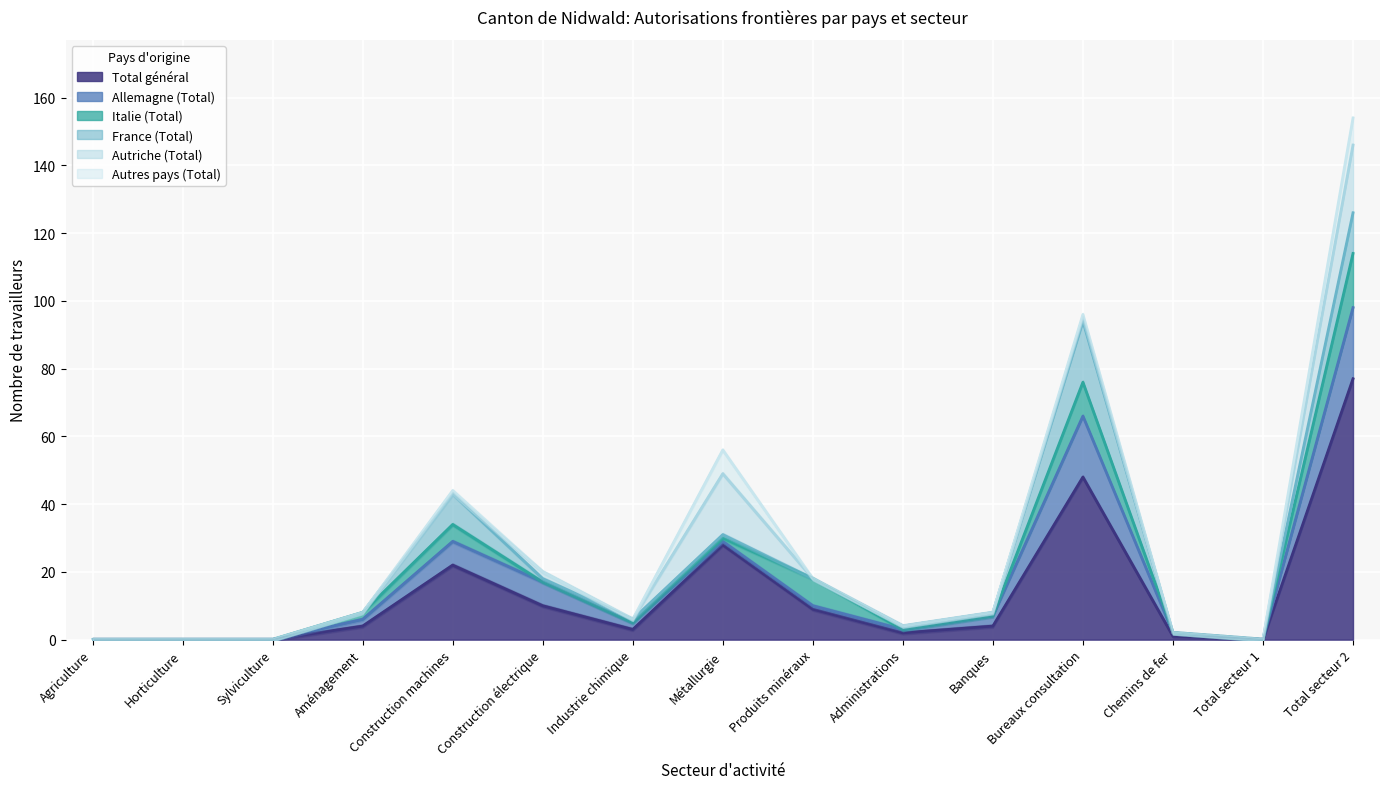

Between which two adjacent categories do France (Total) and Italie (Total) first intersect?

Aménagement and Construction machines